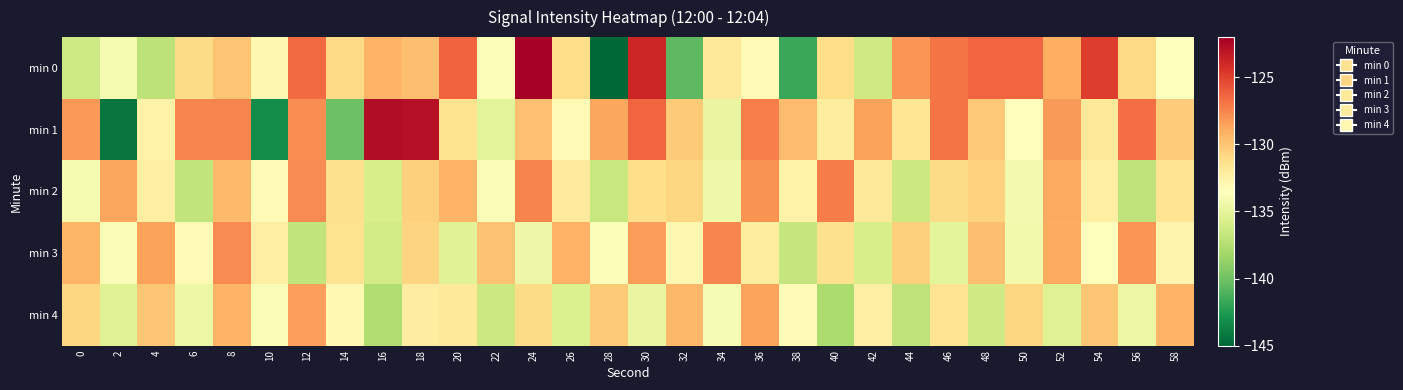

How many categories are shown in the chart?

30